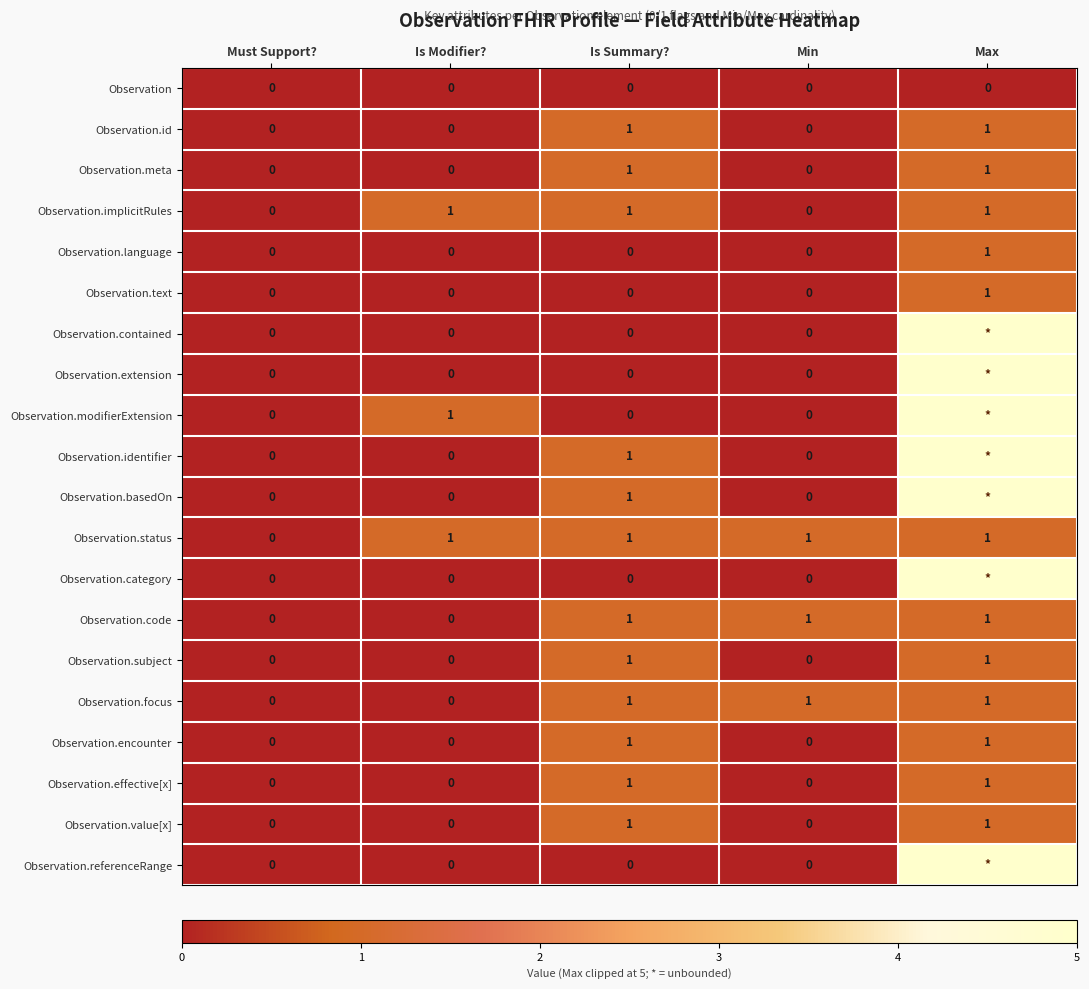

The value of Observation.id at Is Summary? is 0. True or false?

False